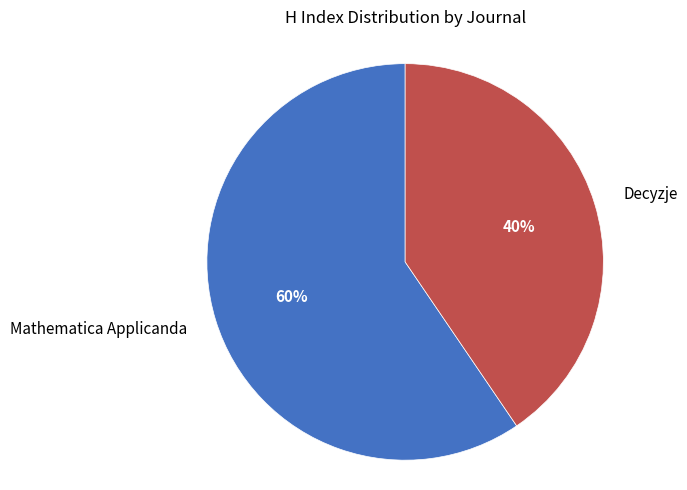

True or false: Mathematica Applicanda accounts for 60% of the total.

True